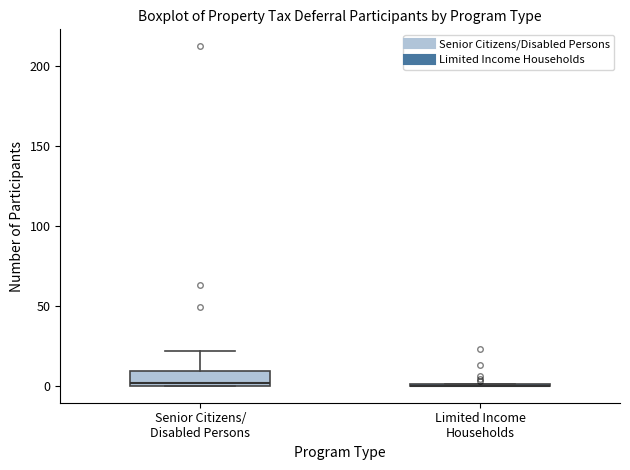

Reading left to right, transcribe this box plot: for each box, give where its median line is, the range the box spans, and where its two whiskers end, as read against the y-axis. The values are not printed on the chart, so give them approximately, as read against the axis.

Senior Citizens/ Disabled Persons: median 0 (just above the box's lower edge), box 0 to 10, whiskers 0 to 20
Limited Income Households: box collapsed to a line at 0, whiskers 0 to 0